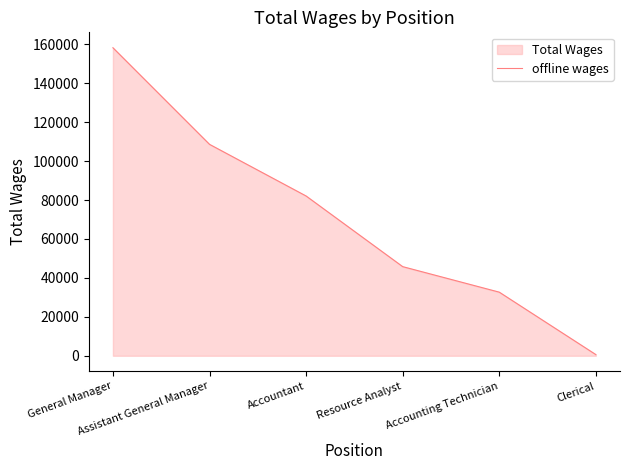

Which category has the lowest value across all series?

Clerical